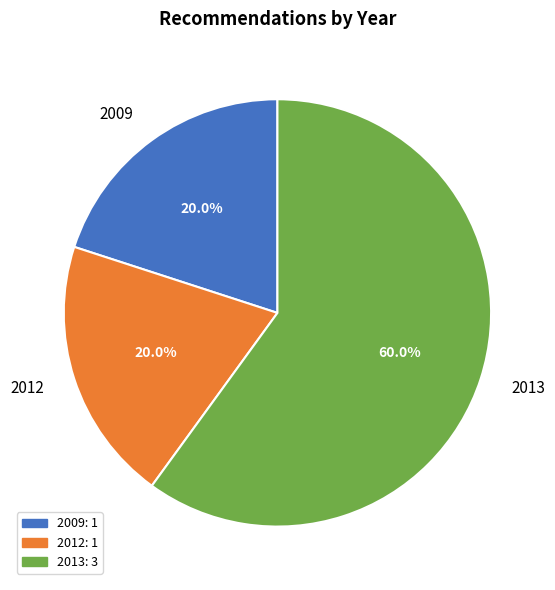

Does any single category account for the majority?

Yes